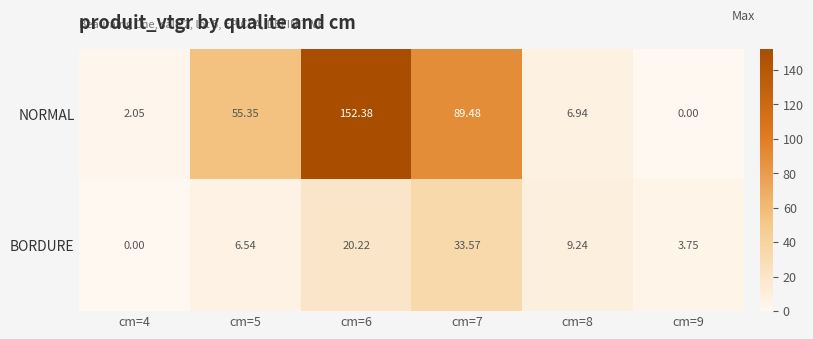

List the series in order of their peak value, lowest first.

BORDURE, NORMAL